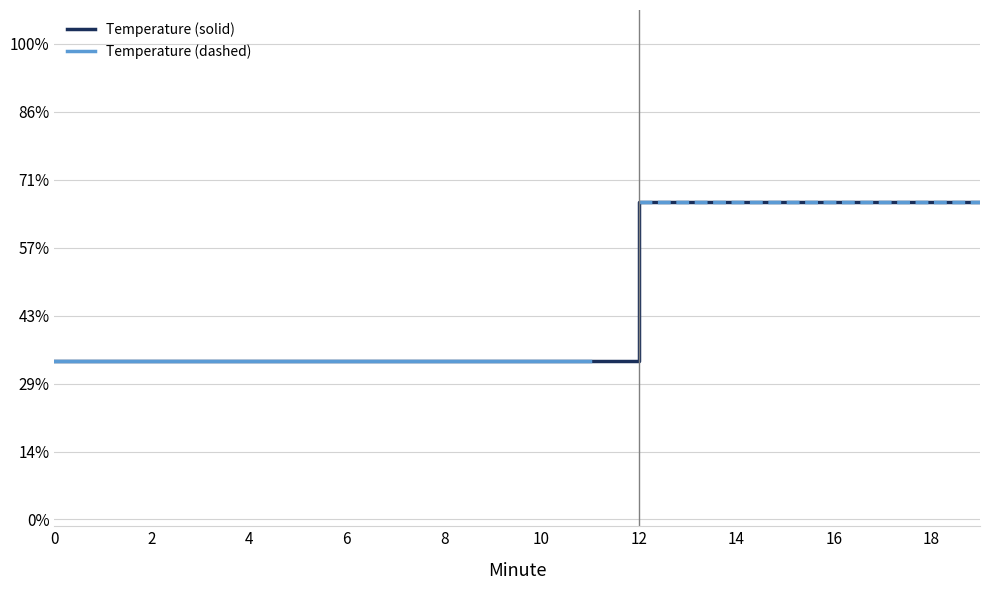

Count the values in the range 0 to 1.

20